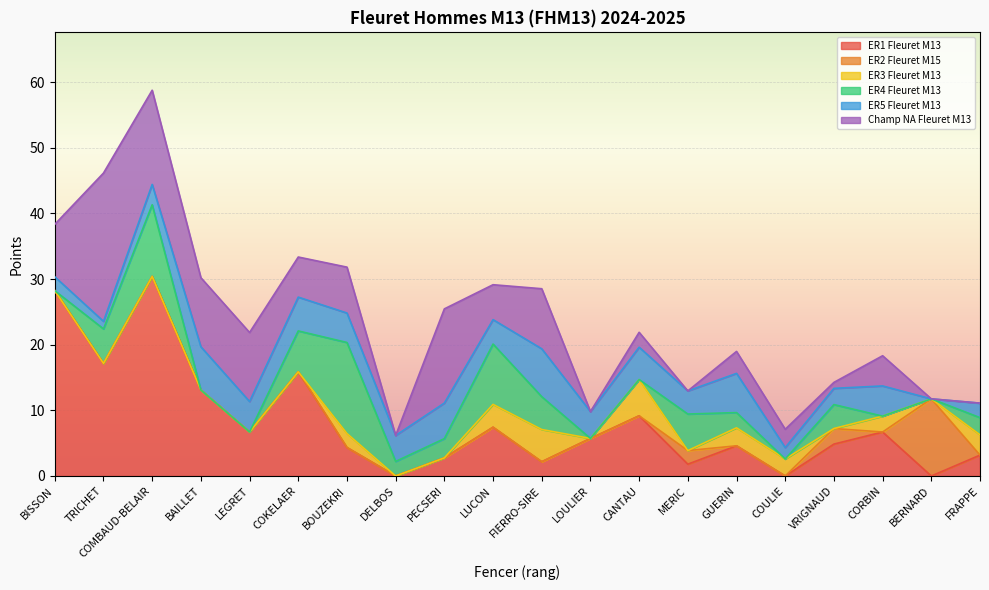

Reading right to left, extract all data points from this chart.

ER1 Fleuret M13: FRAPPE=3.2	BERNARD=0.0	CORBIN=6.7	VRIGNAUD=4.9	COULIE=0.0	GUERIN=4.6	MERIC=1.8	CANTAU=9.2	LOULIER=5.7	FIERRO-SIRE=2.2	LUCON=7.4	PECSERI=2.8	DELBOS=0.0	BOUZEKRI=4.3	COKELAER=15.9	LEGRET=6.7	BAILLET=13.1	COMBAUD-BELAIR=30.4	TRICHET=17.1	BISSON=28.2
ER2 Fleuret M15: FRAPPE=0.0	BERNARD=11.8	CORBIN=0.0	VRIGNAUD=2.4	COULIE=0.0	GUERIN=0.0	MERIC=2.1	CANTAU=0.0	LOULIER=0.0	FIERRO-SIRE=0.0	LUCON=0.0	PECSERI=0.0	DELBOS=0.0	BOUZEKRI=0.0	COKELAER=0.0	LEGRET=0.0	BAILLET=0.0	COMBAUD-BELAIR=0.0	TRICHET=0.0	BISSON=0.0
ER3 Fleuret M13: FRAPPE=3.1	BERNARD=0.0	CORBIN=2.4	VRIGNAUD=0.0	COULIE=2.6	GUERIN=2.7	MERIC=0.0	CANTAU=5.5	LOULIER=0.0	FIERRO-SIRE=4.9	LUCON=3.5	PECSERI=0.0	DELBOS=0.0	BOUZEKRI=2.1	COKELAER=0.0	LEGRET=0.0	BAILLET=0.0	COMBAUD-BELAIR=0.0	TRICHET=0.0	BISSON=0.0
ER4 Fleuret M13: FRAPPE=2.6	BERNARD=0.0	CORBIN=0.0	VRIGNAUD=3.6	COULIE=0.0	GUERIN=2.3	MERIC=5.6	CANTAU=0.0	LOULIER=0.0	FIERRO-SIRE=5.0	LUCON=9.2	PECSERI=2.9	DELBOS=2.2	BOUZEKRI=13.9	COKELAER=6.2	LEGRET=0.0	BAILLET=0.0	COMBAUD-BELAIR=10.9	TRICHET=5.3	BISSON=0.0
ER5 Fleuret M13: FRAPPE=2.2	BERNARD=0.0	CORBIN=4.6	VRIGNAUD=2.5	COULIE=1.7	GUERIN=6.0	MERIC=3.5	CANTAU=4.9	LOULIER=4.1	FIERRO-SIRE=7.3	LUCON=3.7	PECSERI=5.4	DELBOS=4.0	BOUZEKRI=4.5	COKELAER=5.2	LEGRET=4.6	BAILLET=6.6	COMBAUD-BELAIR=3.1	TRICHET=1.1	BISSON=2.1
Champ NA Fleuret M13: FRAPPE=0.0	BERNARD=0.0	CORBIN=4.6	VRIGNAUD=0.9	COULIE=2.8	GUERIN=3.4	MERIC=0.0	CANTAU=2.3	LOULIER=0.0	FIERRO-SIRE=9.2	LUCON=5.3	PECSERI=14.3	DELBOS=0.0	BOUZEKRI=7.0	COKELAER=6.1	LEGRET=10.5	BAILLET=10.5	COMBAUD-BELAIR=14.3	TRICHET=22.6	BISSON=8.0